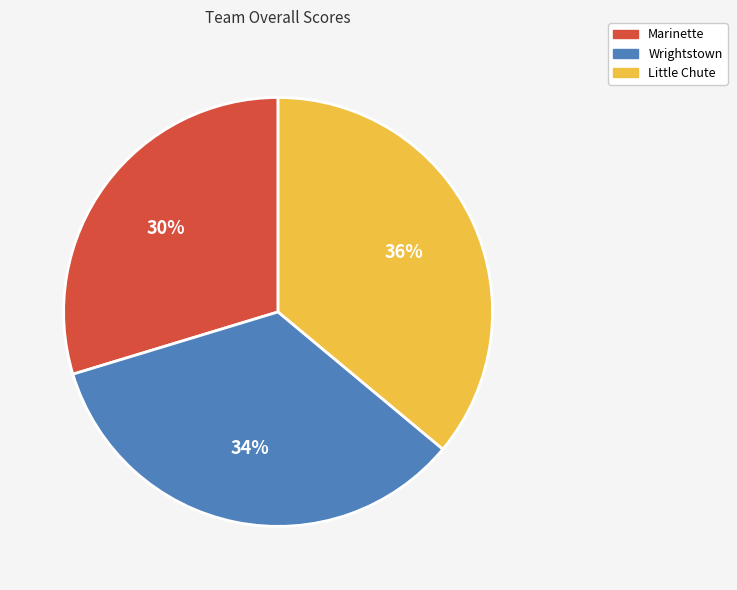

To the nearest percent, what percentage of the pie is Wrightstown?

34%